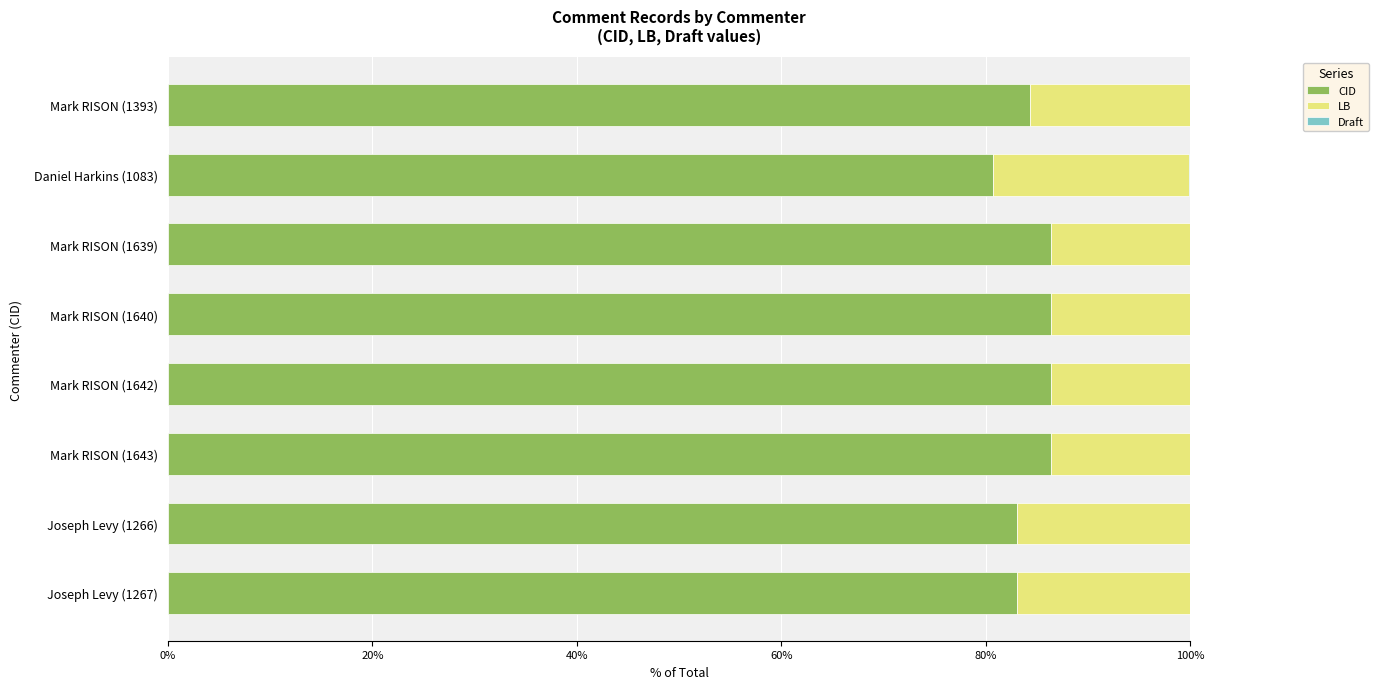

The CID series shows 35.9 at Daniel Harkins (1083). True or false?

False